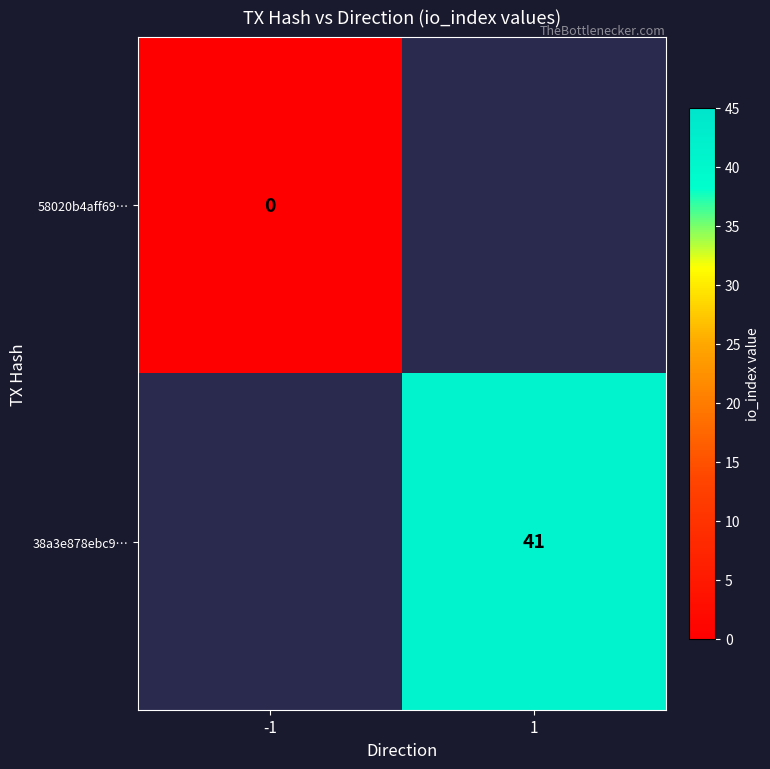

True or false: 38a3e878ebc9… has a value of 41 at 1.

True